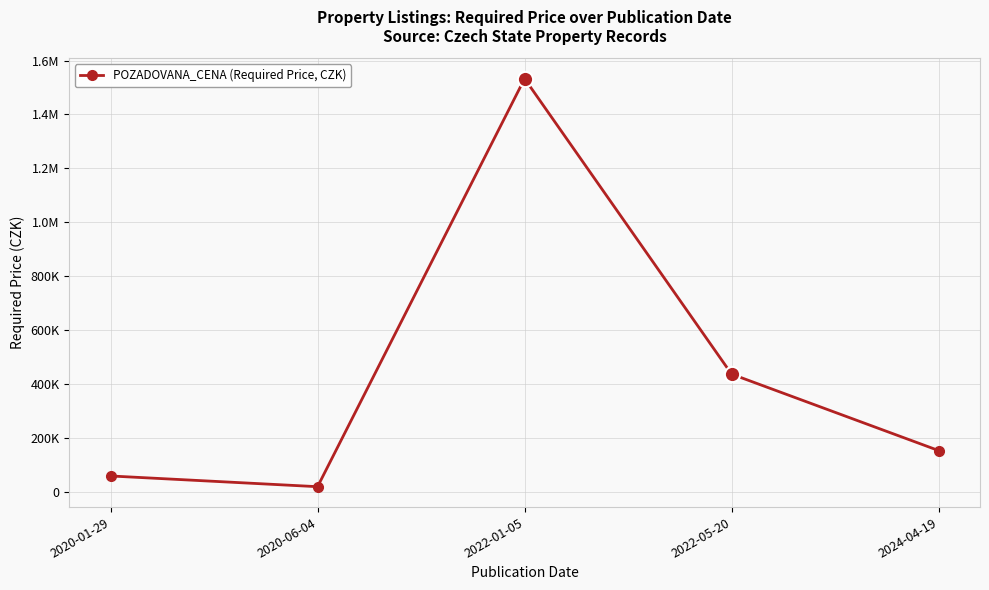

The value at 2022-01-05 is 833364. True or false?

False